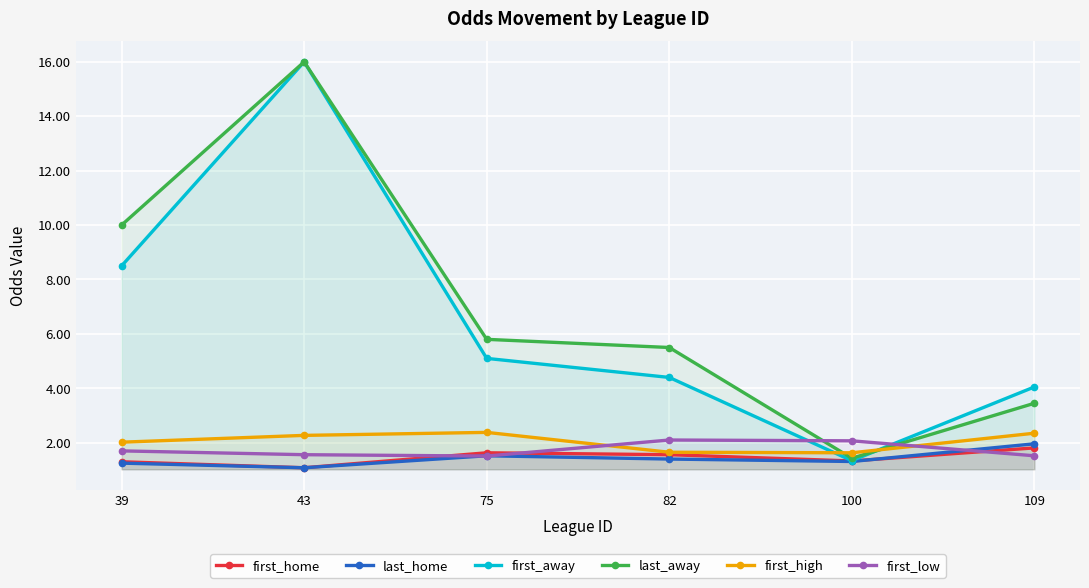

At which label does first_low reach its peak?

82